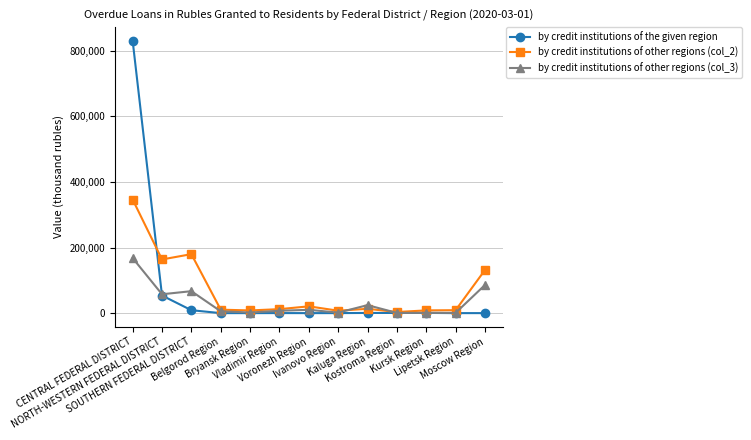

At which label does by credit institutions of the given region first exceed 121?

CENTRAL FEDERAL DISTRICT